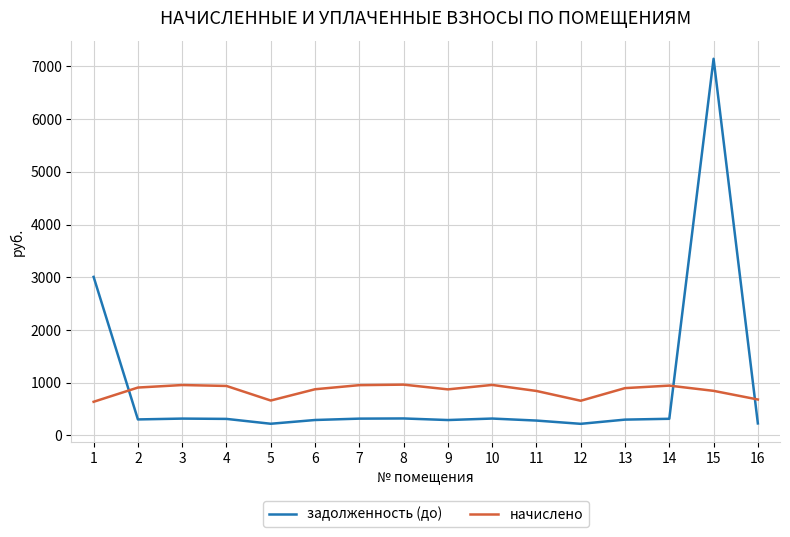

At which label does задолженность (до) reach its peak?

15